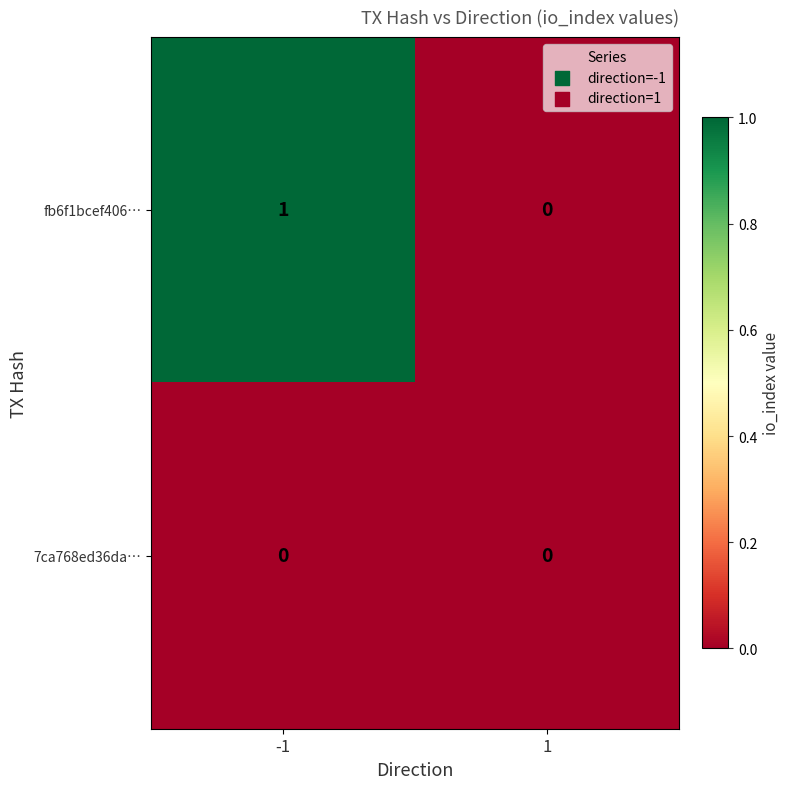

Reading left to right, extract all data points from this chart.

fb6f1bcef406…: 1	0
7ca768ed36da…: 0	0